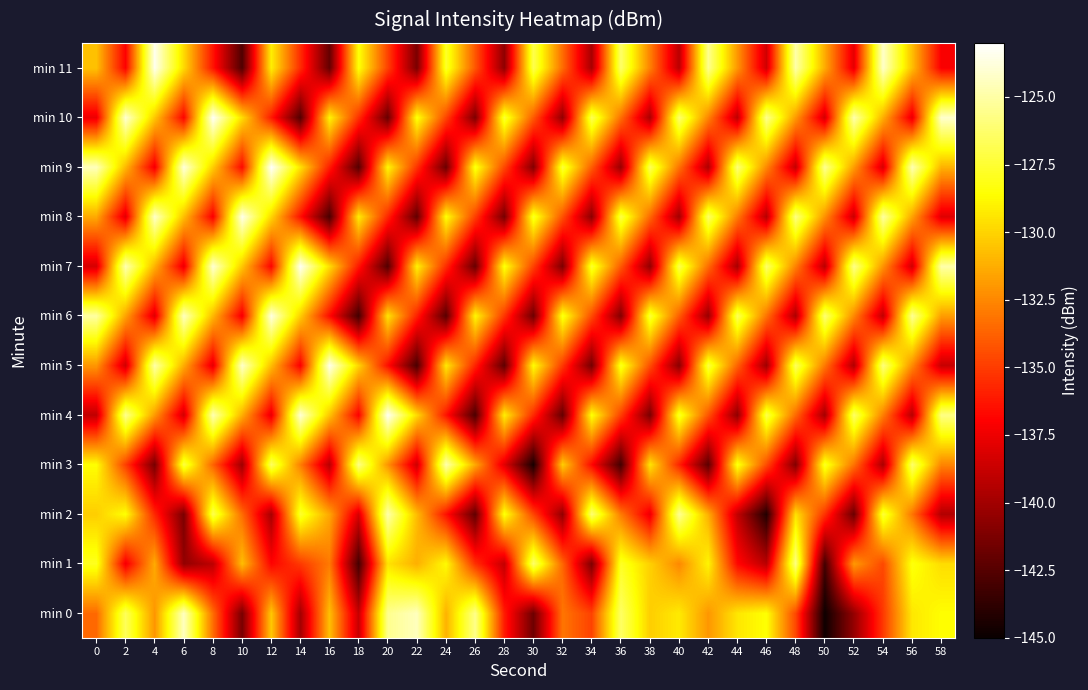

How many data points does each series have?

30